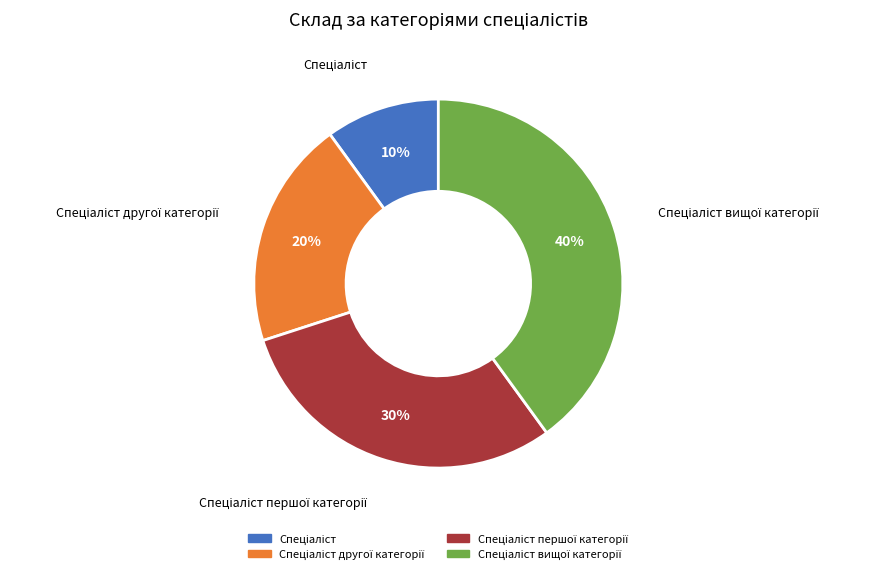

Is there a majority slice in this chart?

No